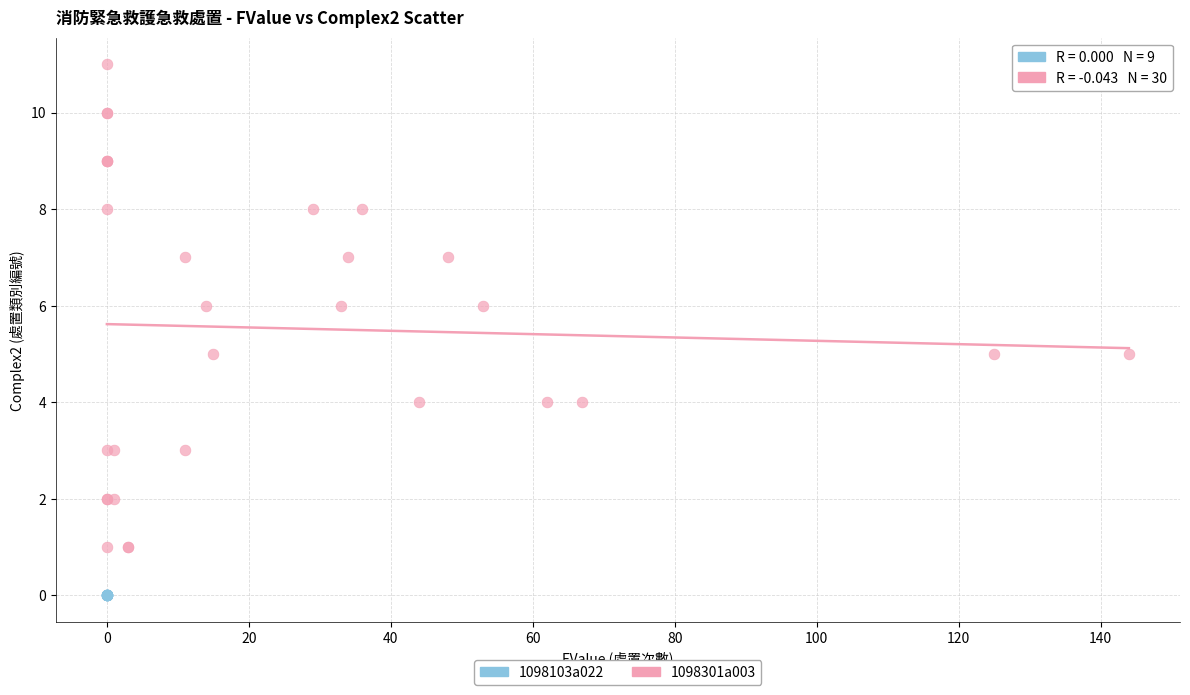

Which series contains the lowest Y value?

1098103a022